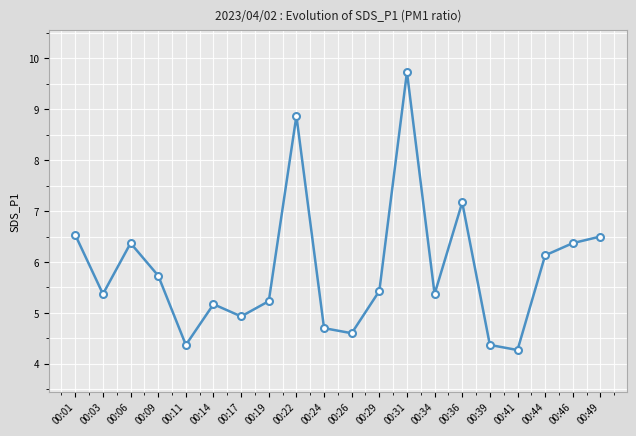

What is the minimum value shown in the chart?

4.3